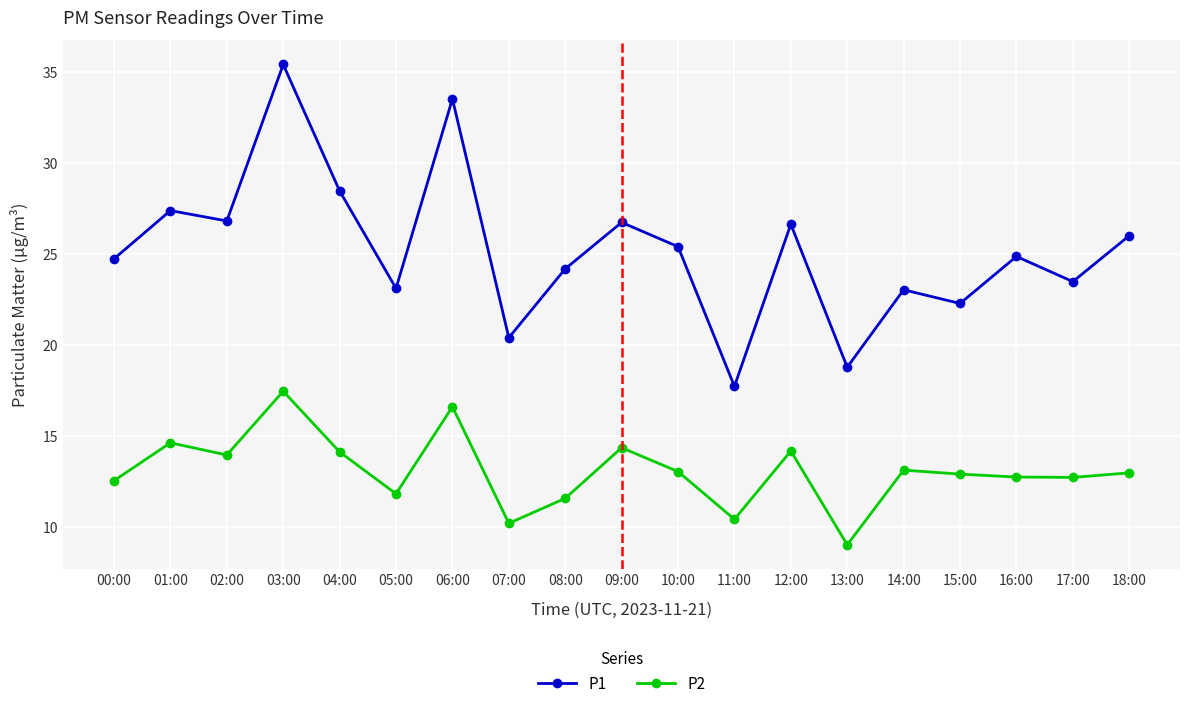

Is it true that P2 equals 7.1 at 10:00?

False